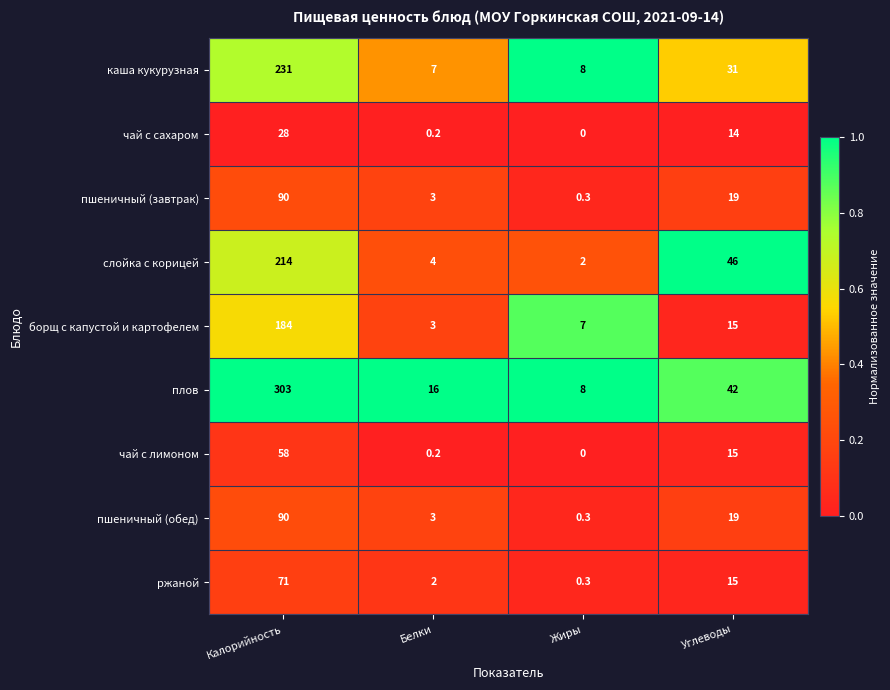

Rank the categories by каша кукурузная value from highest to lowest.

Калорийность, Углеводы, Жиры, Белки